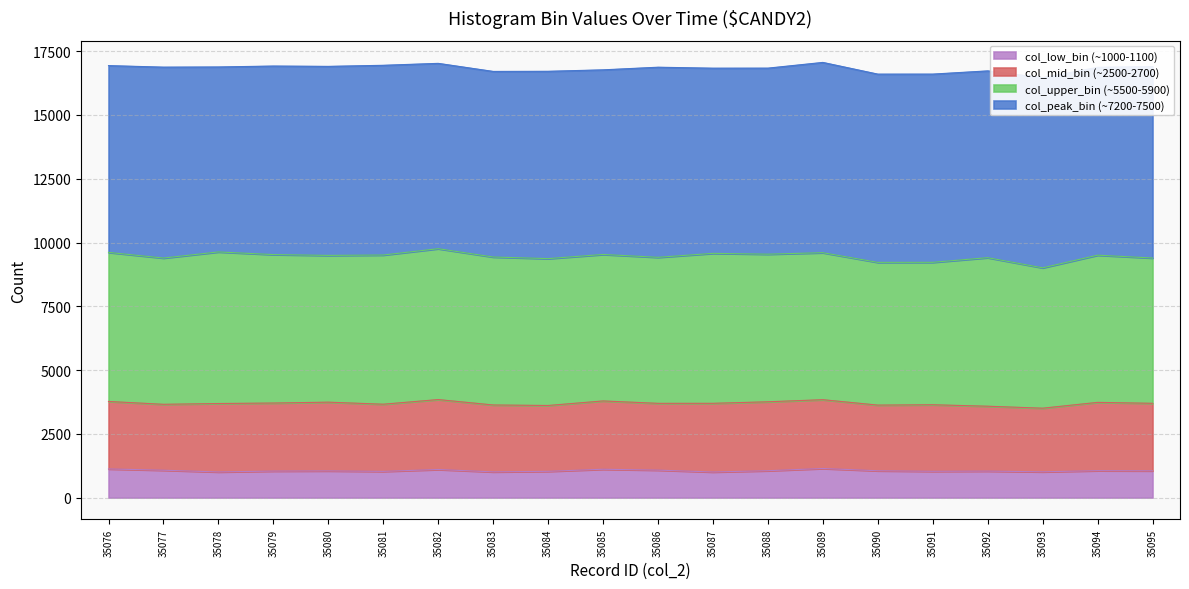

The value of col_low_bin (~1000-1100) at 35093 is 1011. True or false?

True